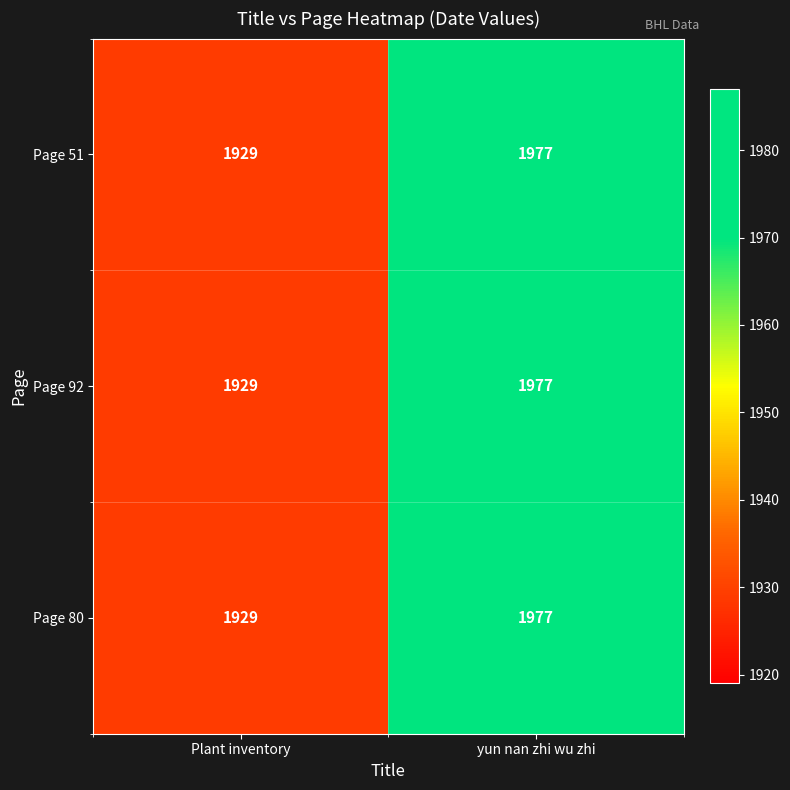

What is the sum of all Page 51 values?

3906